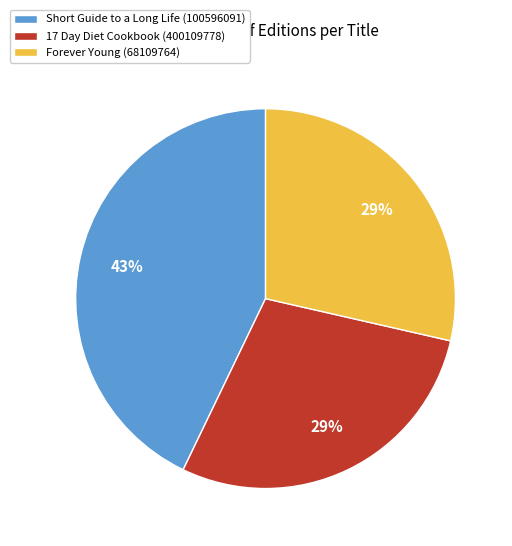

To the nearest percent, what portion does 17 Day Diet Cookbook (400109778) represent?

29%